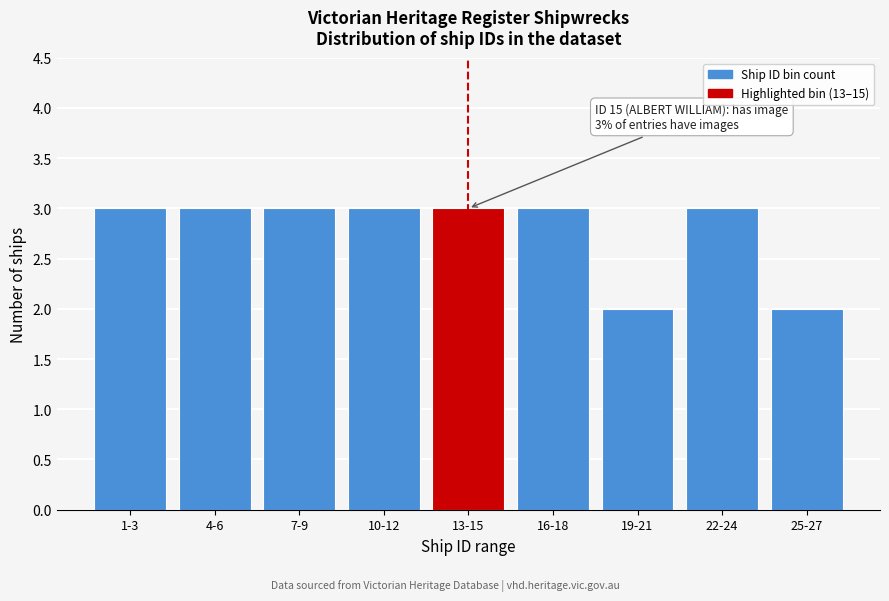

Reading left to right, what are all the values shown in this chart?

3	3	3	3	3	3	2	3	2